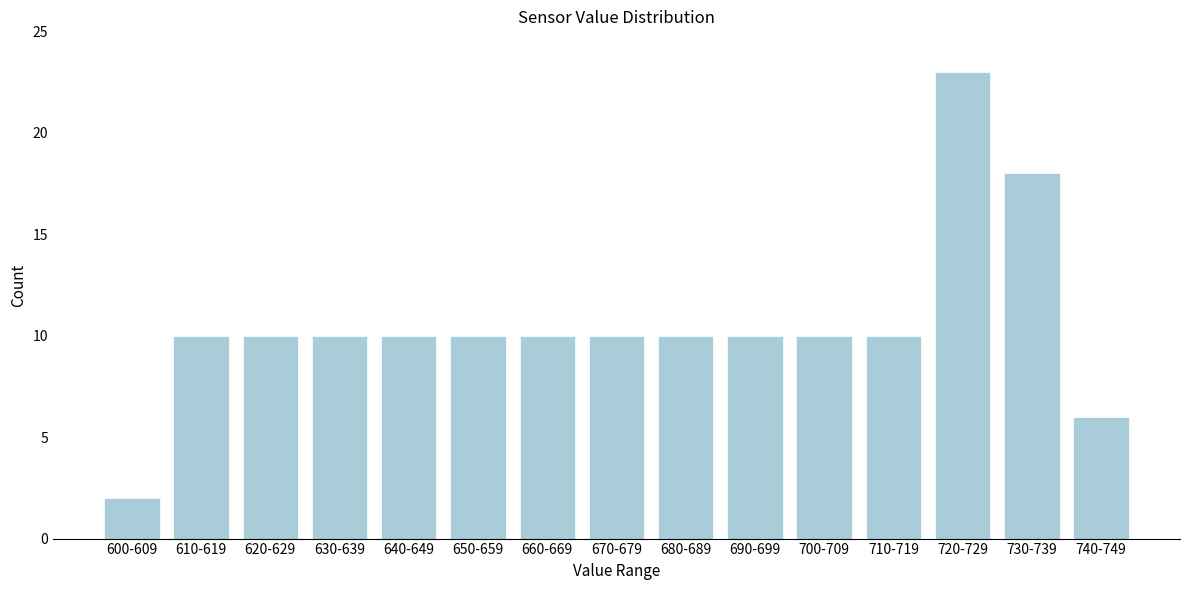

Reading left to right, extract all data points from this chart.

2	10	10	10	10	10	10	10	10	10	10	10	23	18	6